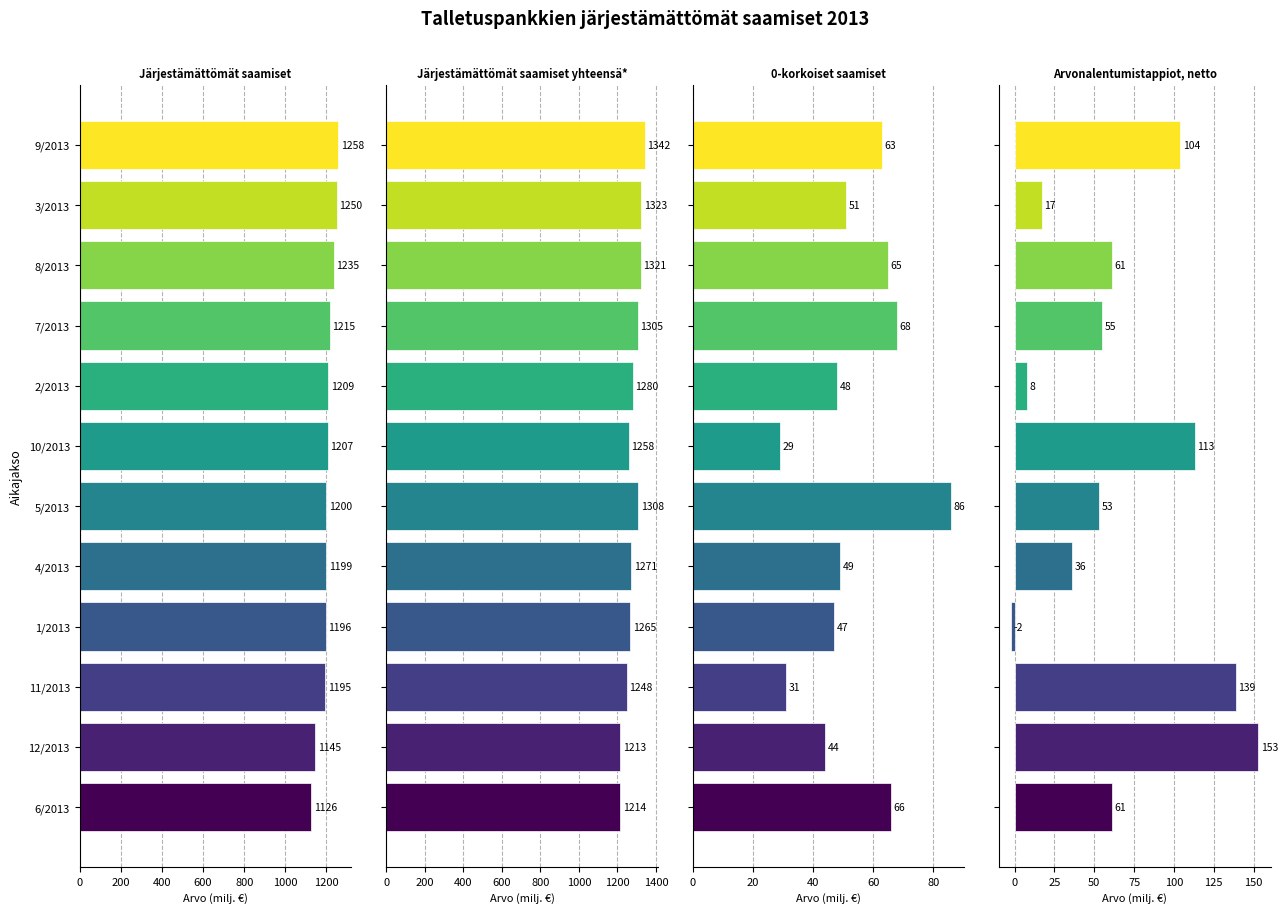

How many data points in Arvonalentumistappiot, netto are less than 61?

6